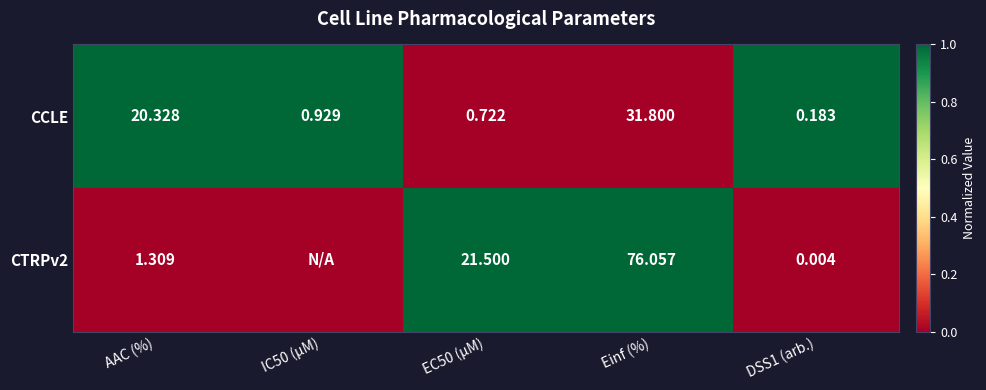

What is the maximum value shown in the chart?

1